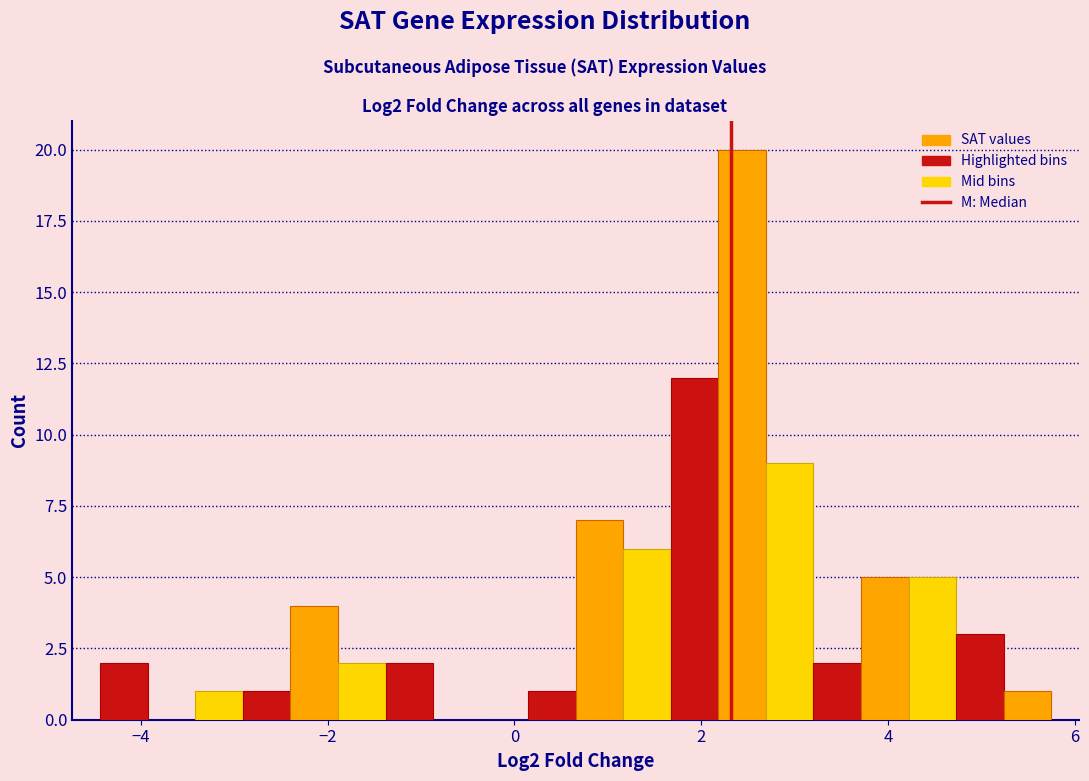

Around what value on the x-axis is the tallest bar? Give the approximate position of its centre, as read against the axis.

2.4